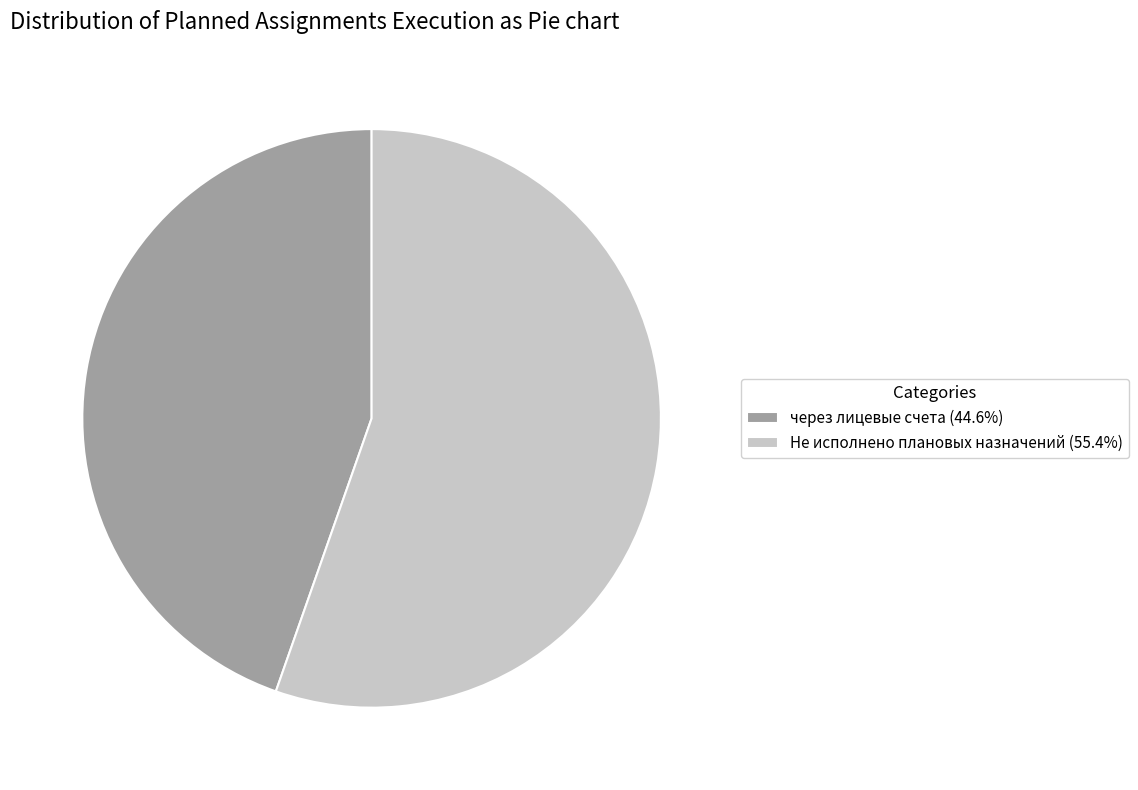

Does через лицевые счета (44.6%) account for over 50% of the chart?

No